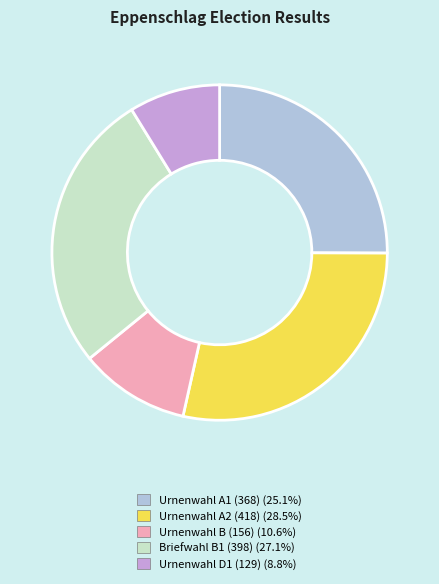

What is the ratio of the value at Urnenwahl D1 (129) (8.8%) to the value at Briefwahl B1 (398) (27.1%)?

0.3